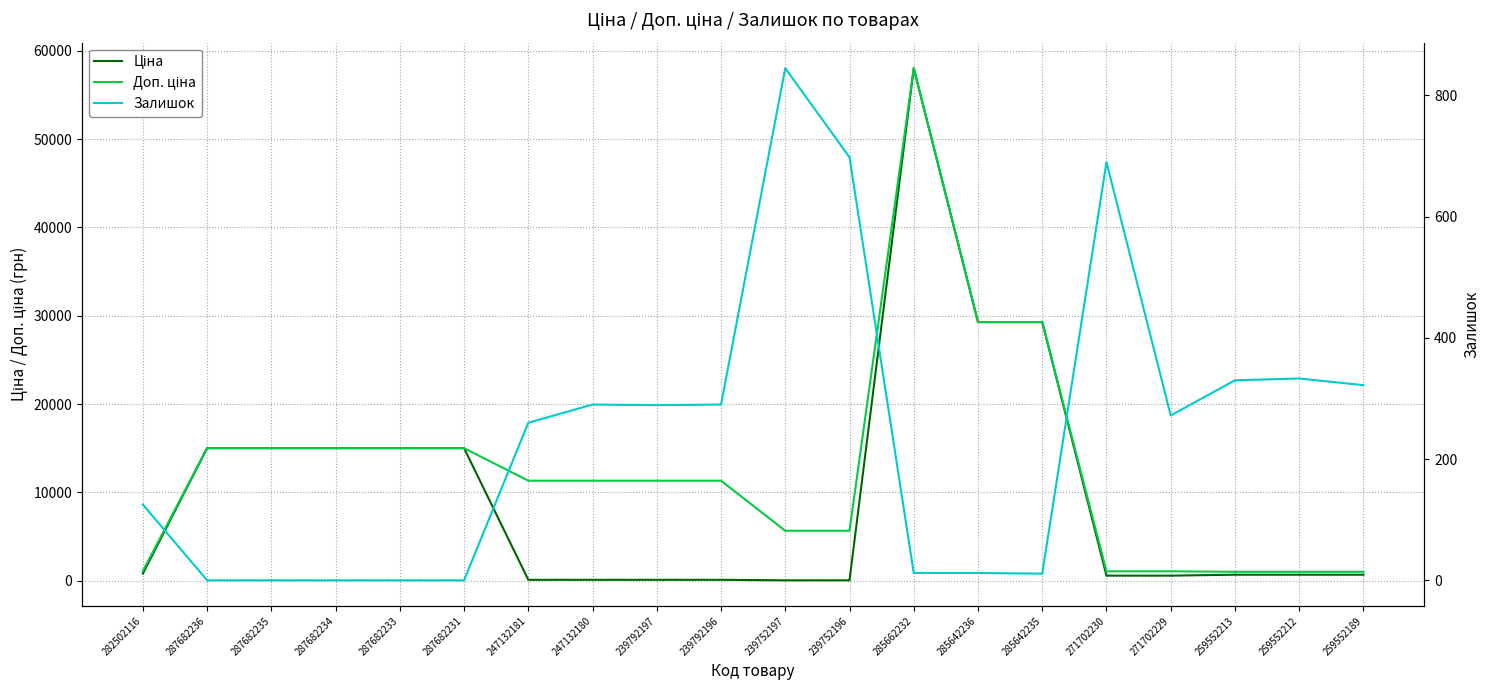

Reading left to right, transcribe all the data shown in this chart.

Ціна: 813.0	15019.2	15019.2	15019.2	15019.2	15019.2	113.3	113.3	113.3	113.3	56.7	56.7	58037.0	29294.9	29294.9	586.0	586.0	689.1	689.1	689.1
Доп. ціна: 1101.8	15019.2	15019.2	15019.2	15019.2	15019.2	11334.0	11334.0	11334.0	11334.0	5667.0	5667.0	58037.0	29294.9	29294.9	1074.5	1074.5	1017.8	1017.8	1017.8
Залишок: 125.0	0.0	0.0	0.0	0.0	0.0	260.0	290.0	289.0	290.0	845.0	698.0	12.0	12.0	11.0	690.0	272.0	330.0	333.0	322.0